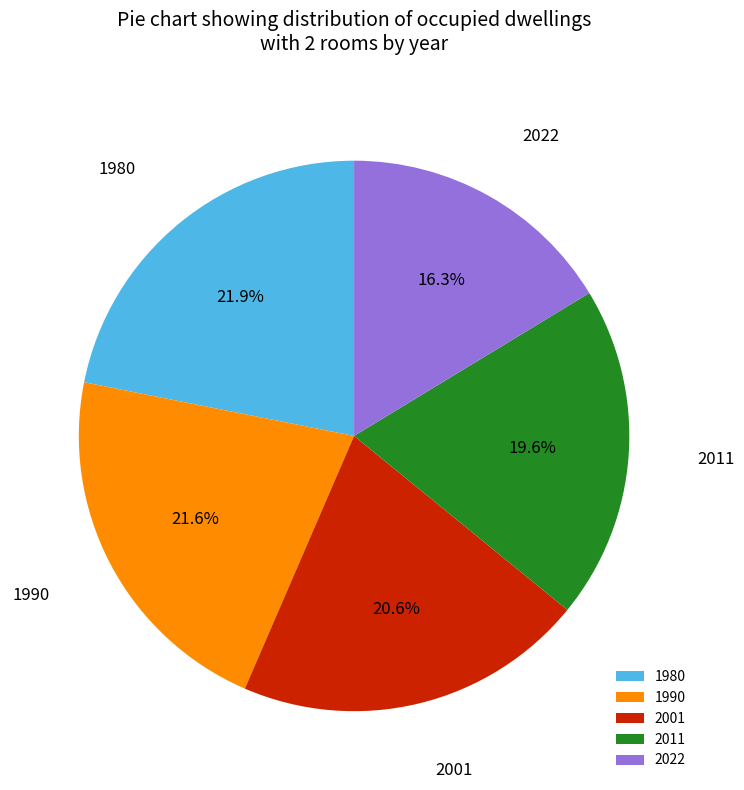

Approximately how many times larger is the value at 2011 compared to 1980?

0.9